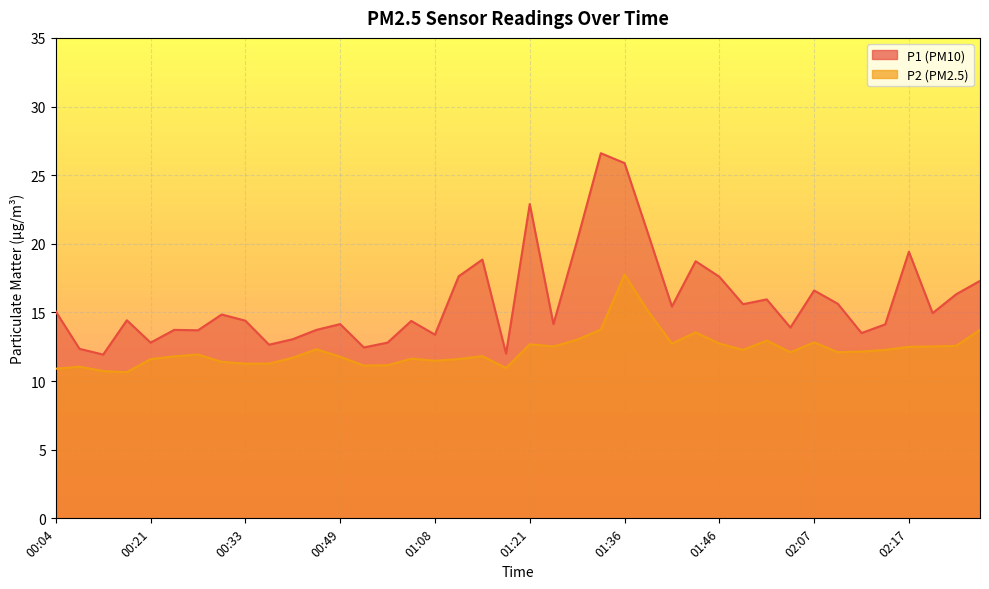

The value of P2 at 01:51 is 12.9. True or false?

True